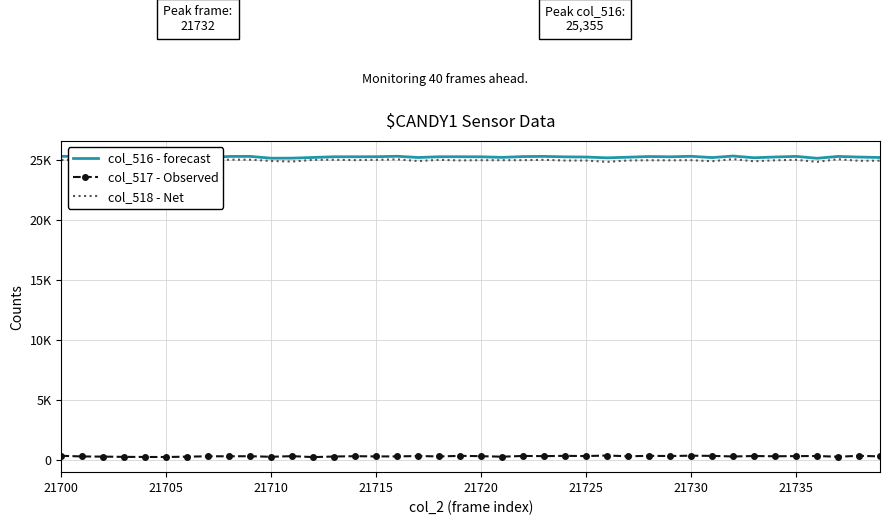

Reading left to right, what are all the values shown in this chart?

col_516 - forecast: 25331	25321	25210	25279	25237	25223	25230	25237	25323	25327	25174	25181	25238	25296	25295	25300	25336	25234	25297	25299	25291	25246	25312	25326	25289	25273	25205	25259	25316	25293	25334	25228	25355	25213	25276	25327	25169	25324	25271	25235
col_517 - Observed: 311	259	245	224	216	213	242	271	273	278	231	285	204	253	281	262	262	295	260	309	282	239	301	285	309	291	337	273	311	294	323	306	257	294	275	287	295	237	311	265
col_518 - Net: 25020	25062	24965	25055	25021	25010	24988	24966	25050	25049	24943	24896	25034	25043	25014	25038	25074	24939	25037	24990	25009	25007	25011	25041	24980	24982	24868	24986	25005	24999	25011	24922	25098	24919	25001	25040	24874	25087	24960	24970